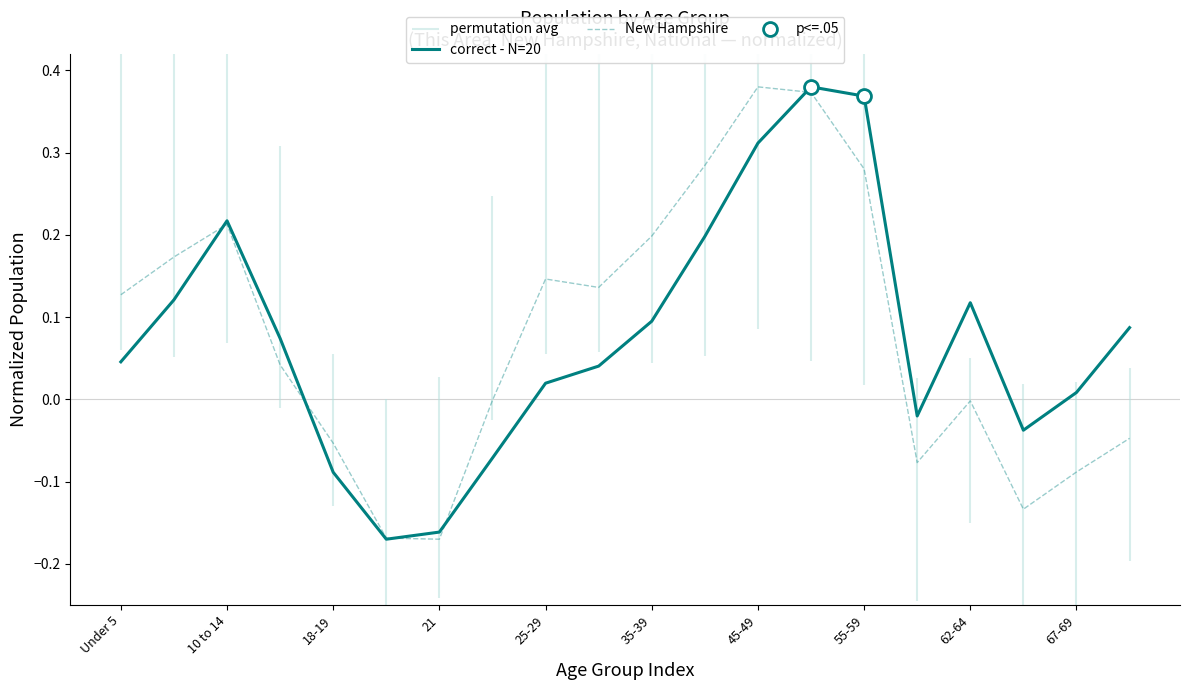

Rank the series by their maximum value, from highest to lowest.

correct - N=20, New Hampshire